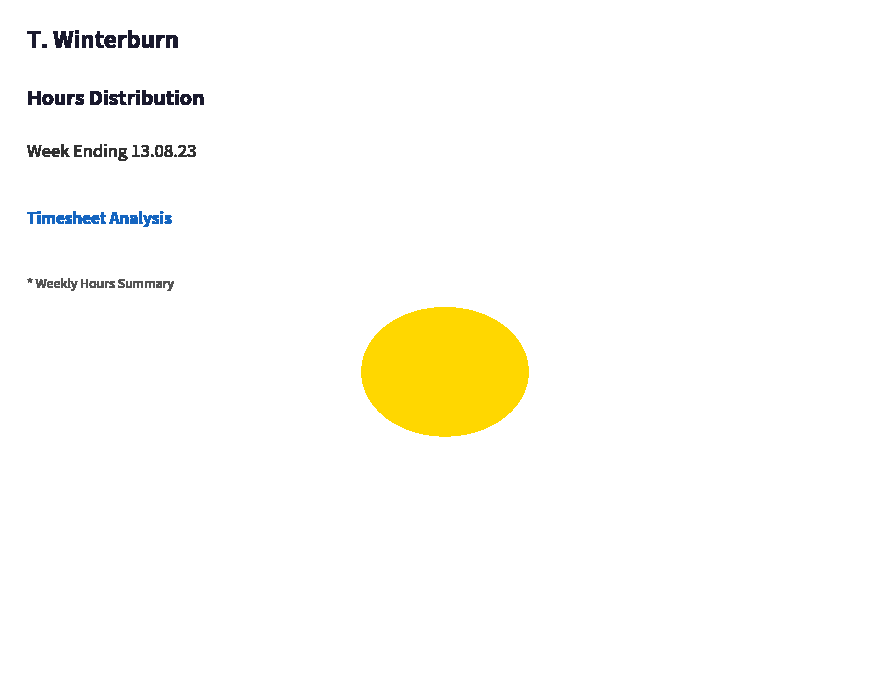

What is the largest slice in the pie chart?

Basic Hours